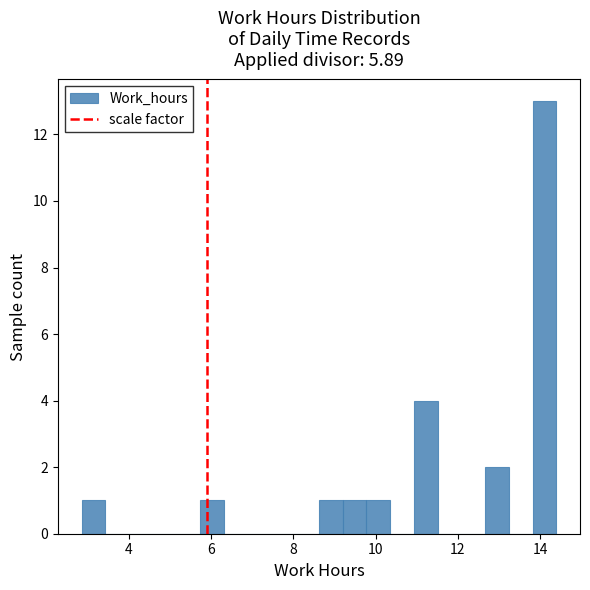

Around what value on the x-axis is the tallest bar? Give the approximate position of its centre, as read against the axis.

14.2